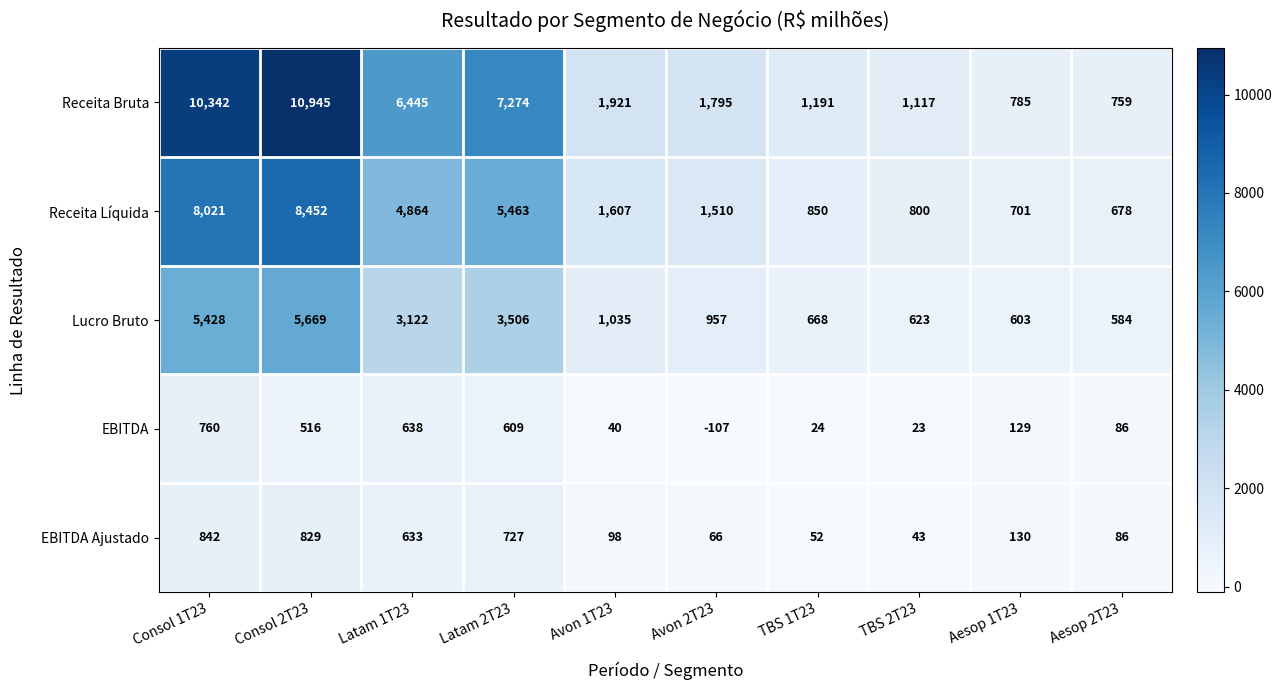

The value of EBITDA Ajustado at Avon 1T23 is 155. True or false?

False